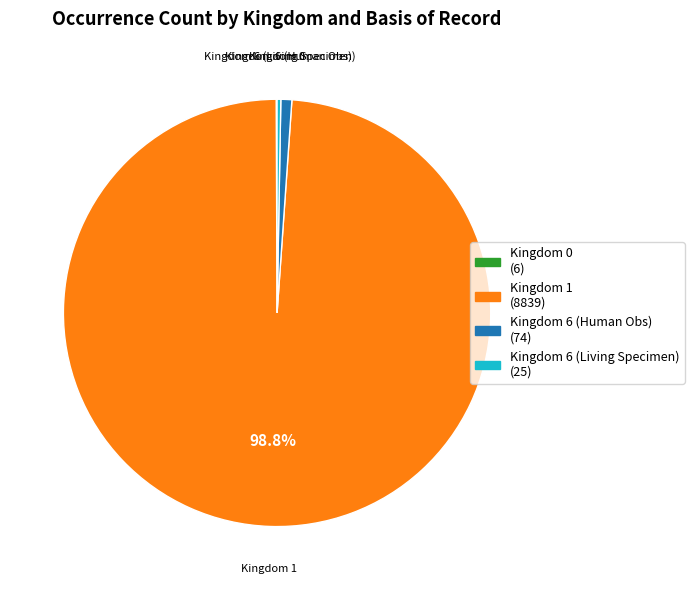

Which has a higher value, Kingdom 6 (Human Obs) or Kingdom 1?

Kingdom 1